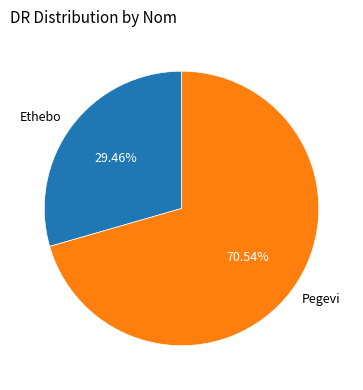

To the nearest percent, what is the combined percentage of Ethebo and Pegevi?

100%